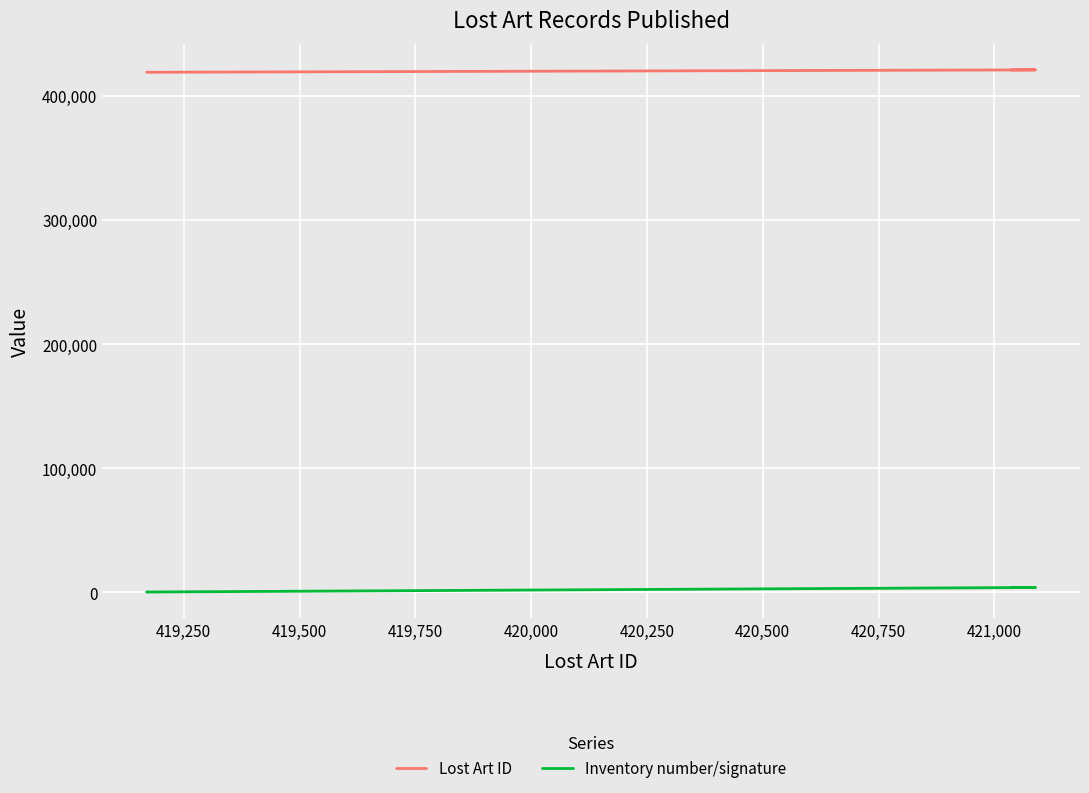

What are all the series names shown in the legend?

Lost Art ID, Inventory number/signature